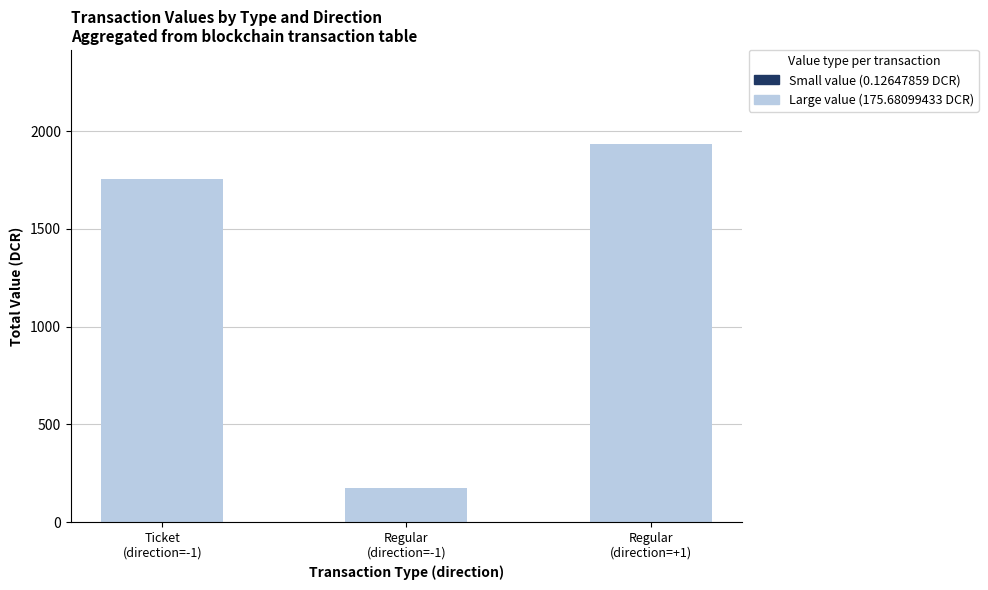

What is the value of the Small value (0.12647859 DCR) bar at the 3rd from the left?

1.4